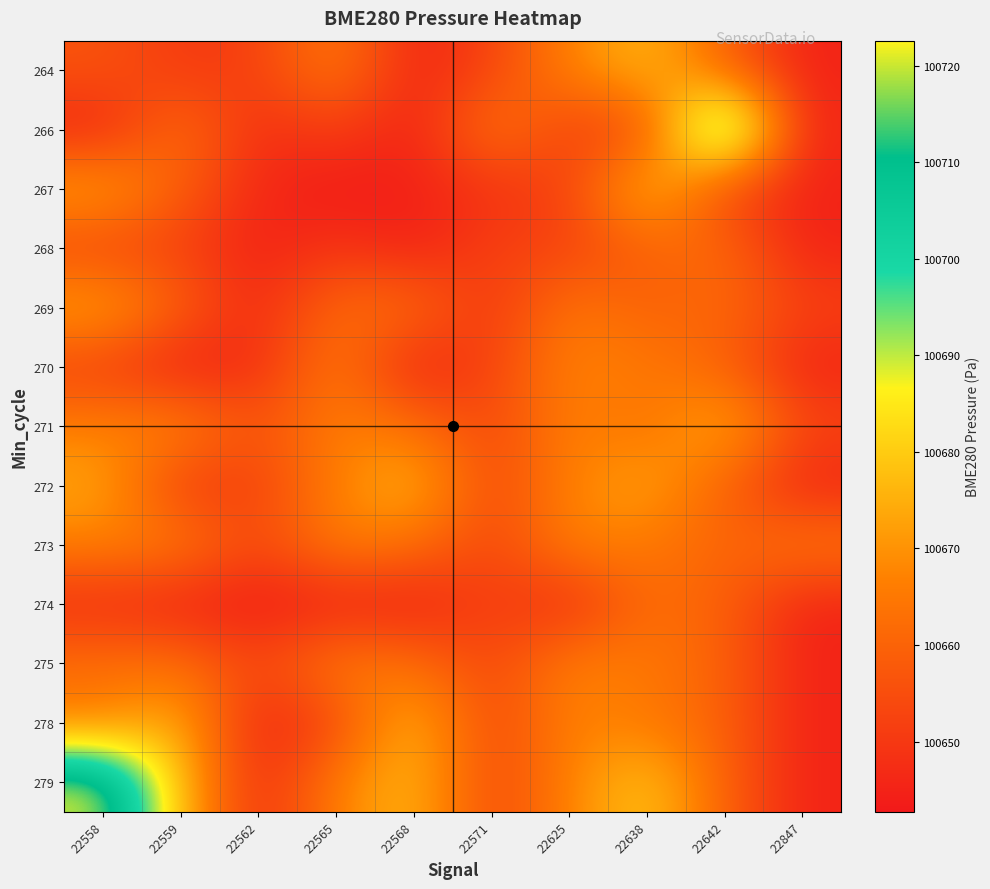

What is the total value across all series at 22625?

1308604.4